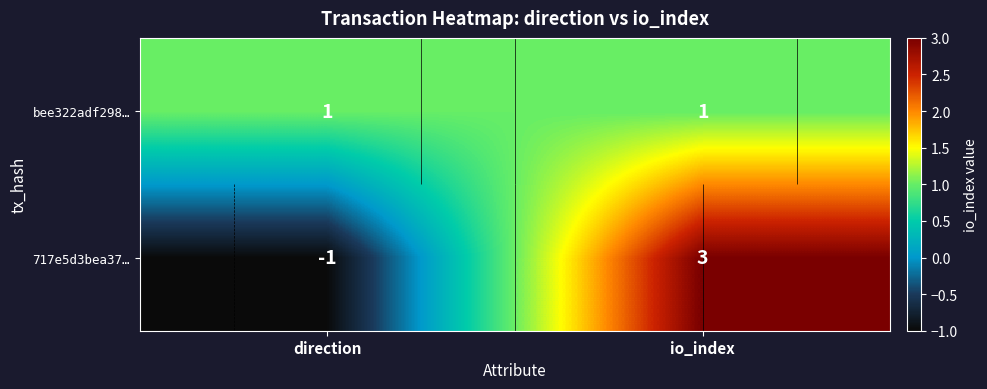

What is the total value across all series at io_index?

4